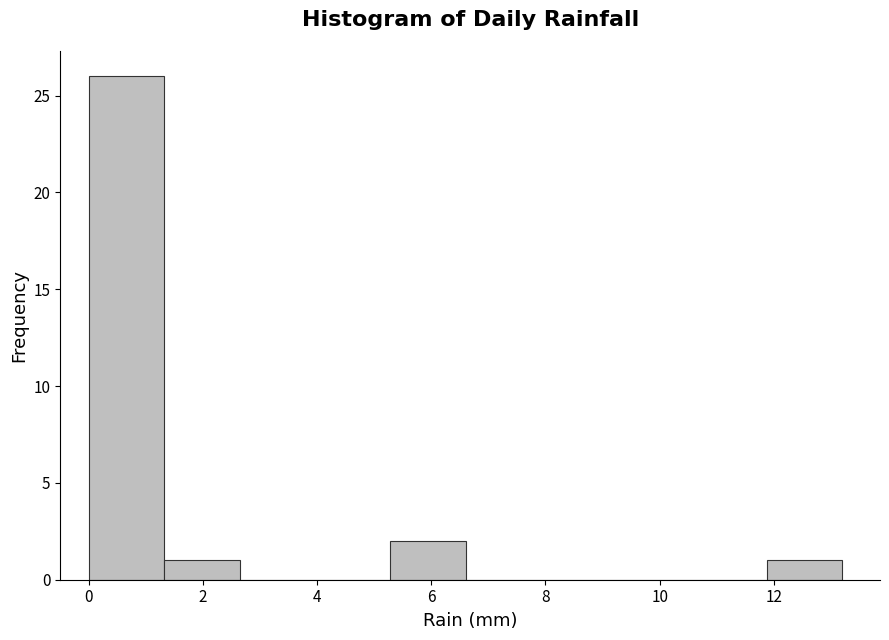

Over which range of the x-axis is the bar tallest?

0.00 to 1.32